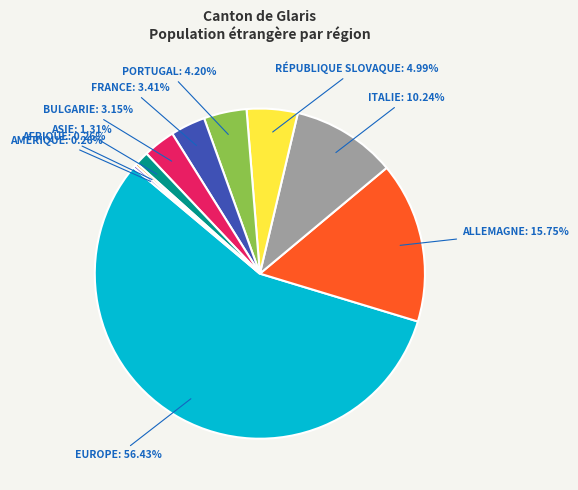

Is there any slice that represents more than half of the pie?

Yes